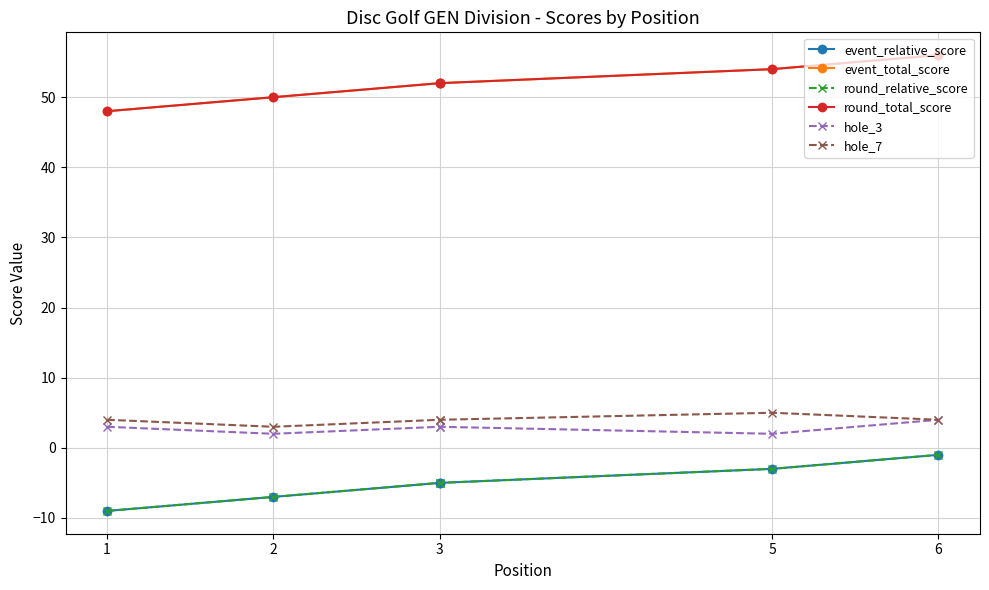

Which series has the largest range (max minus min)?

event_relative_score